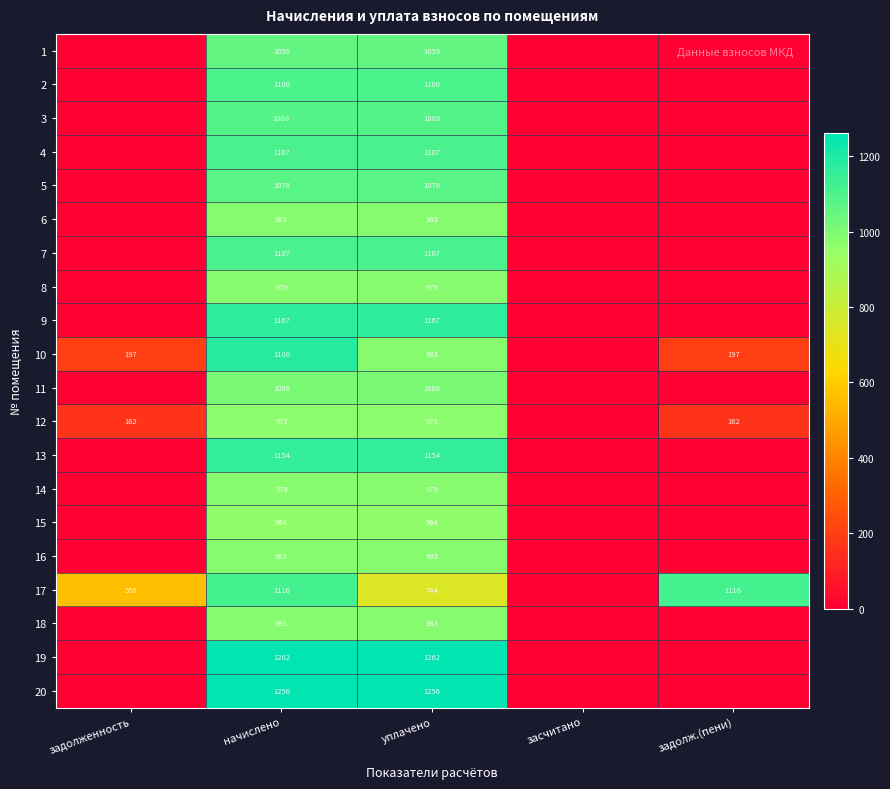

True or false: 3 has a value of 1088 at уплачено.

True